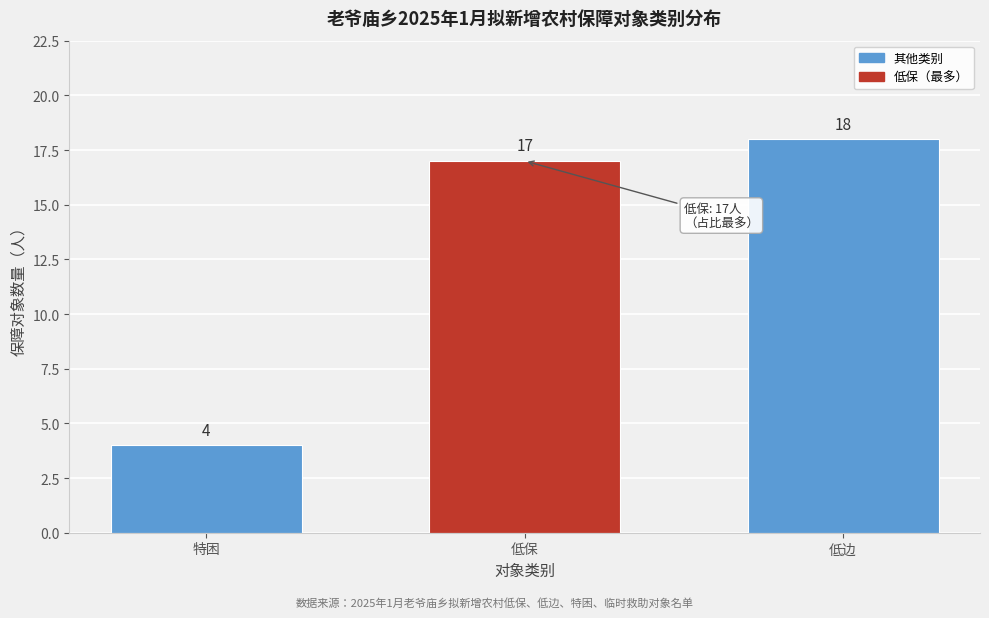

Reading right to left, what are all the values shown in this chart?

低边=18	低保=17	特困=4